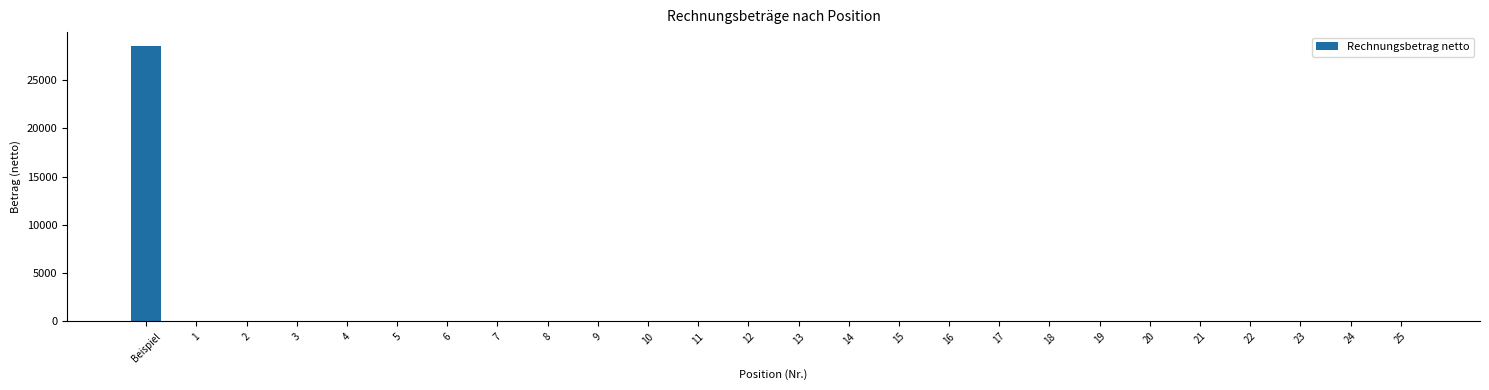

What is the maximum value shown in the chart?

28549.6